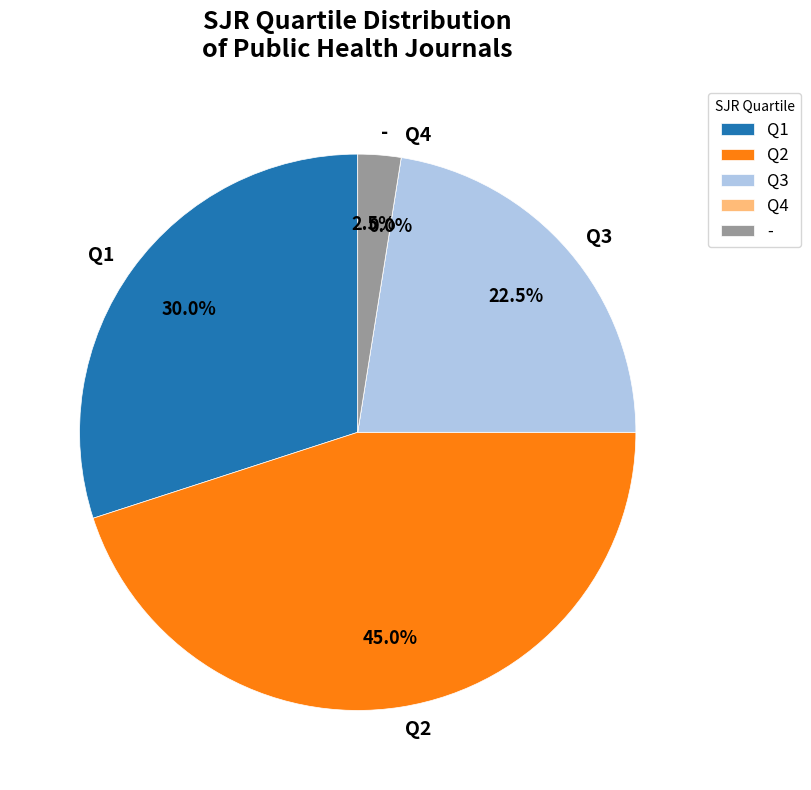

Which slice is the smallest?

-